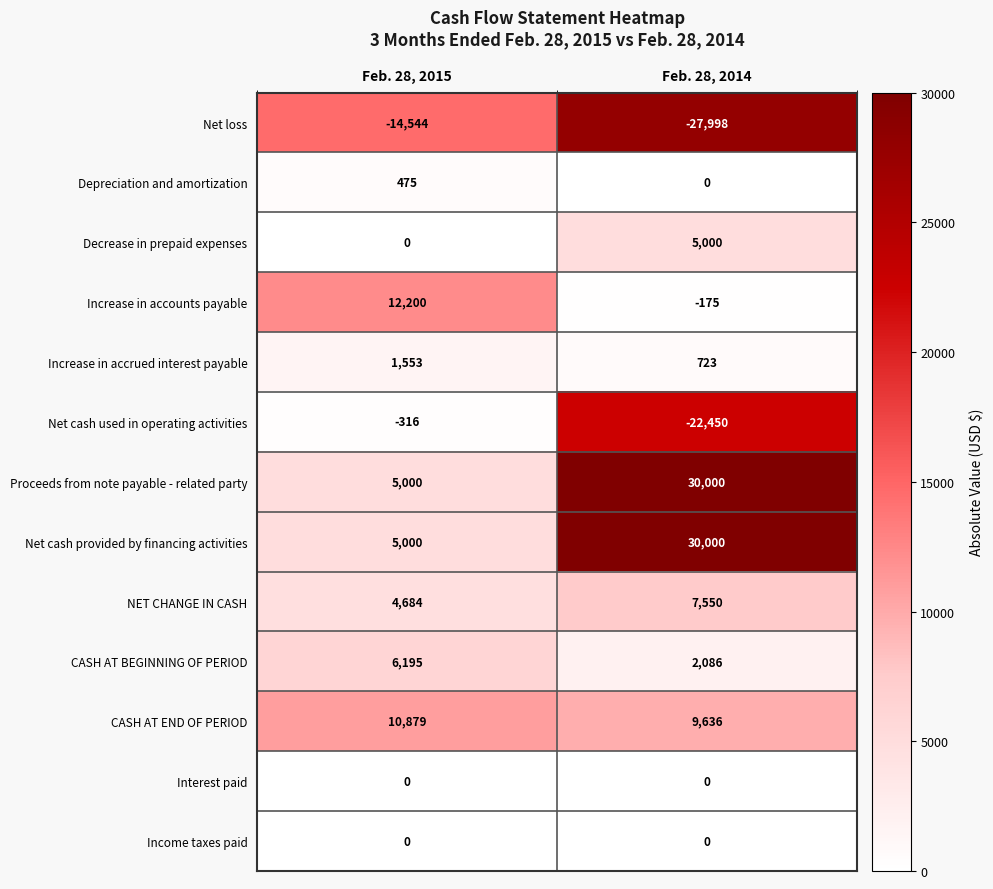

The value of Increase in accrued interest payable at Feb. 28, 2015 is 1553. True or false?

True